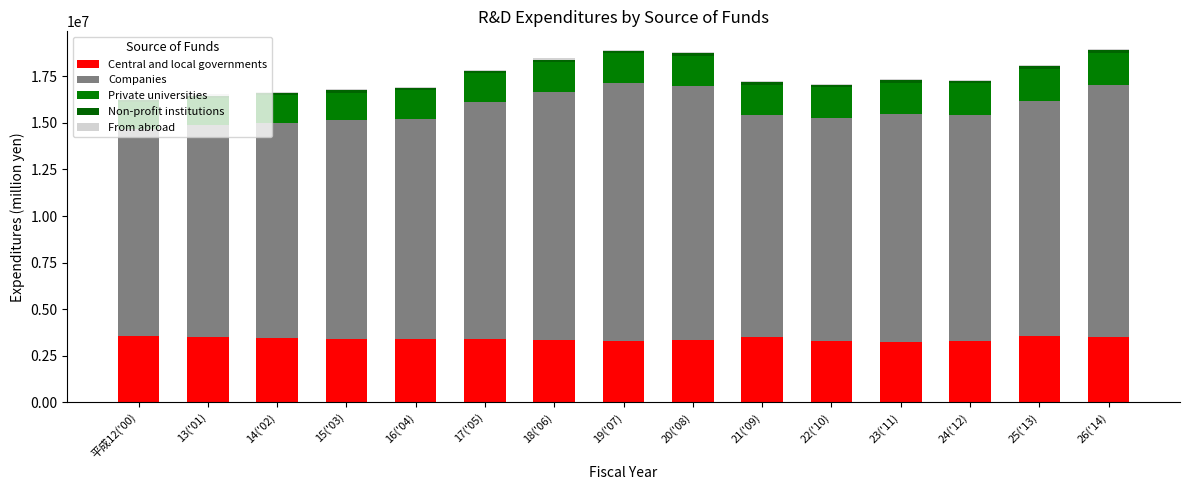

Where does the Central and local governments series first go above 3389697?

平成12('00)